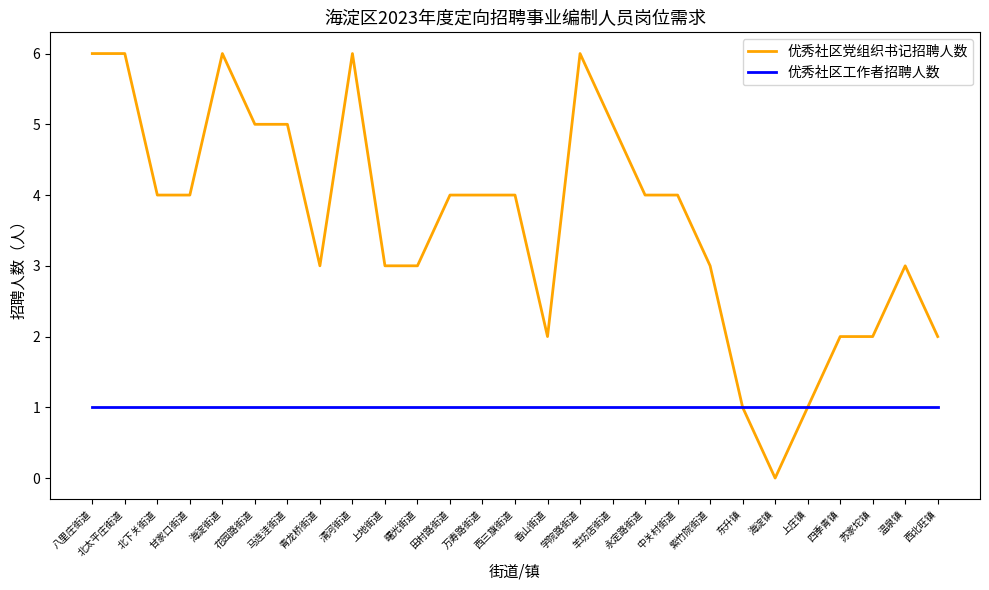

Which series has the largest total across all categories?

优秀社区党组织书记招聘人数